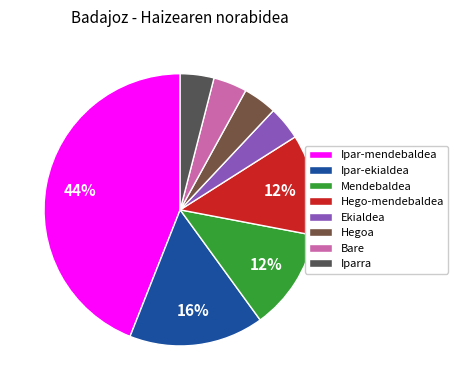

To the nearest percent, what is the average slice percentage?

12%